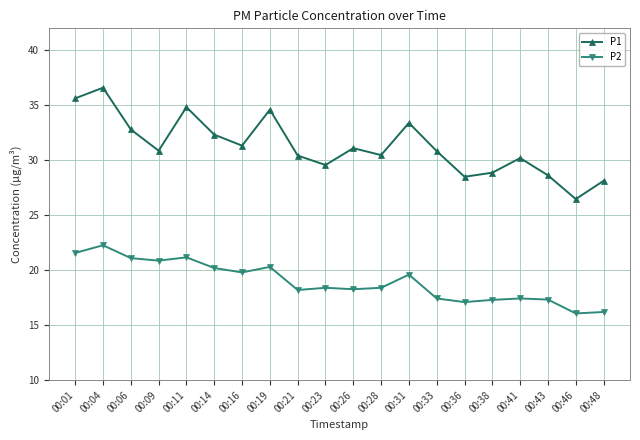

At which category does P2 reach its first local peak?

00:04